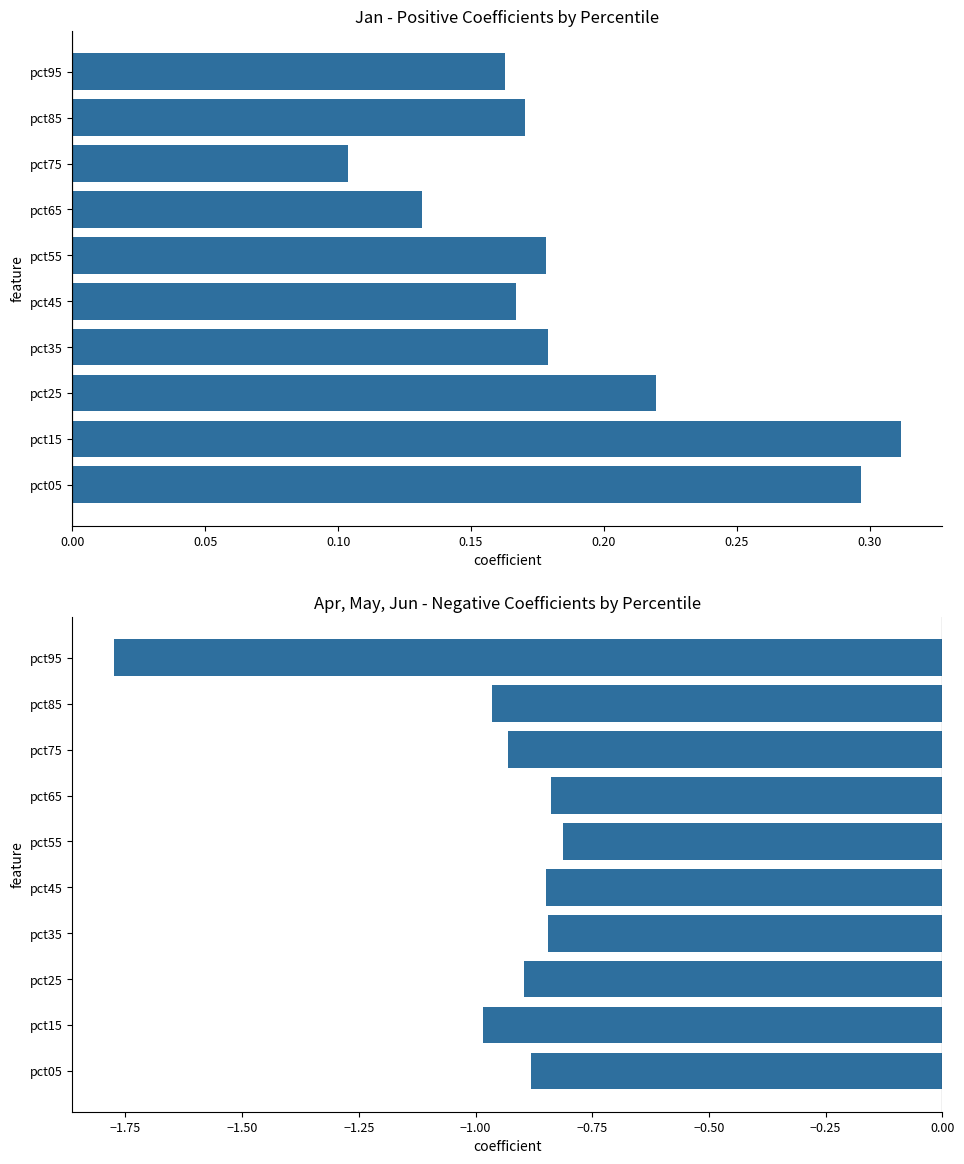

Does the chart contain stacked bars?

No